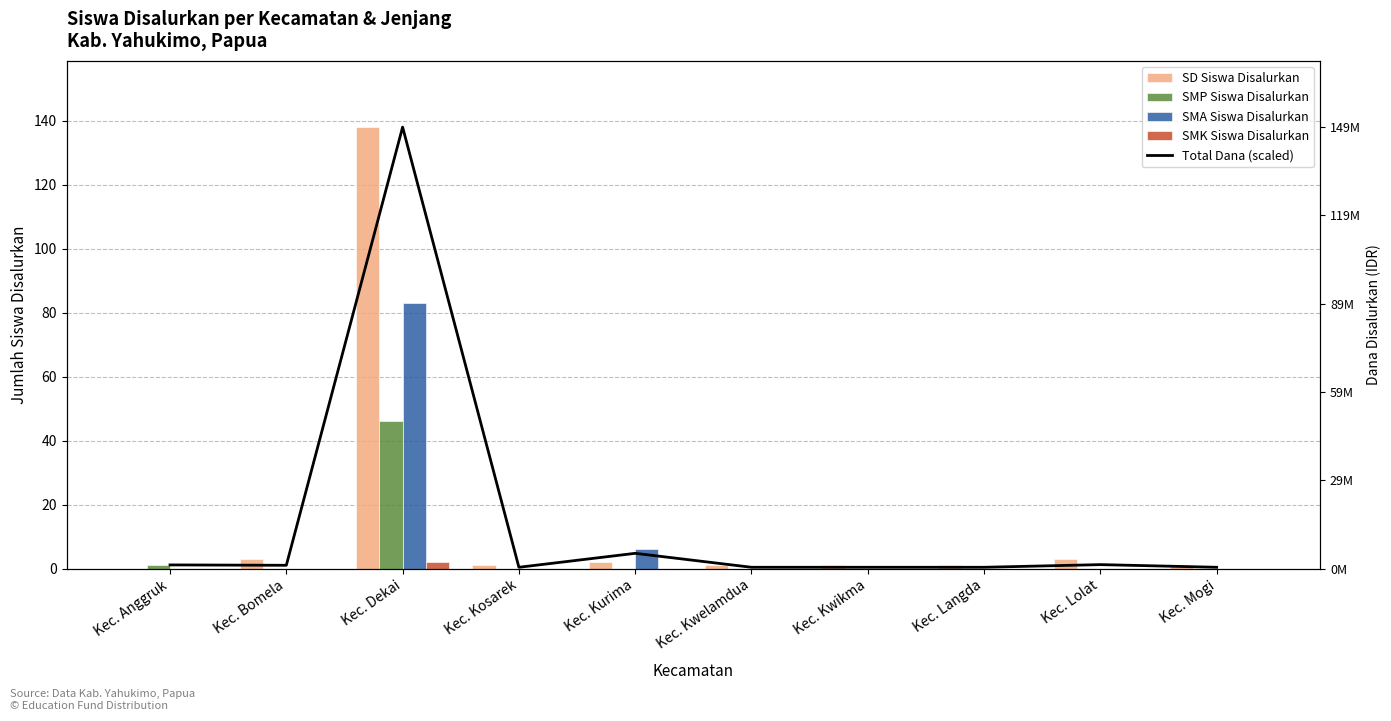

What is the label of the 2nd bar from the right?

Kec. Lolat